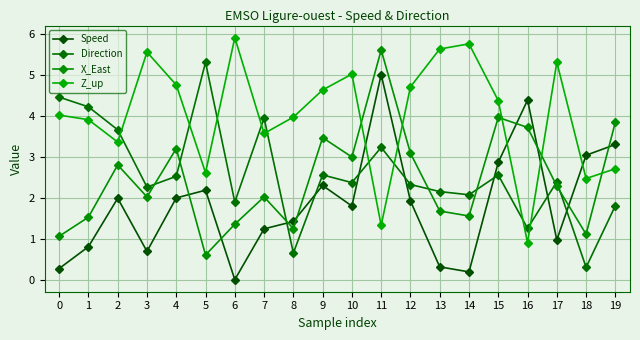

What is the sum of all Direction values?

51.8